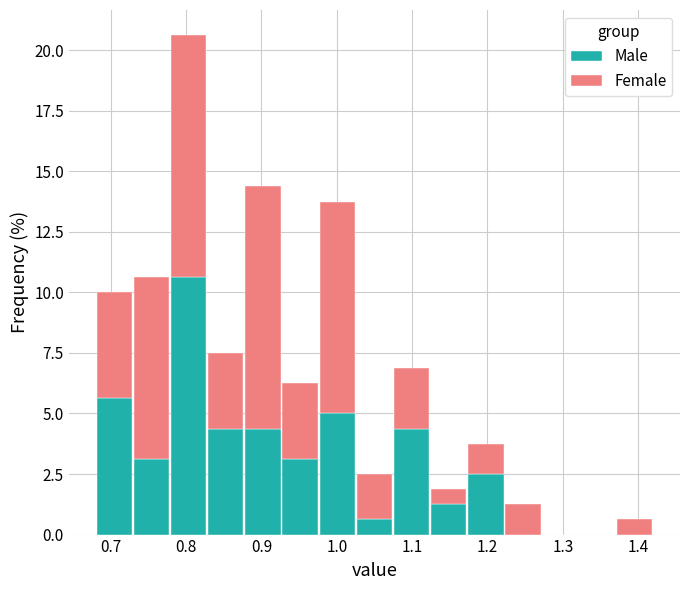

Reading left to right, list every stacked bar in this chart as the range it spans on the x-axis followed by its total height. Neither the bar edges nor the heights are printed on the chart, so give them approximately, as read against the axes.

0.68 to 0.73: 10.0
0.73 to 0.78: 10.5
0.78 to 0.83: 20.5
0.83 to 0.88: 7.5
0.88 to 0.93: 14.5
0.93 to 0.98: 6.5
0.98 to 1.03: 14.0
1.03 to 1.07: 2.5
1.07 to 1.12: 7.0
1.12 to 1.17: 2.0
1.17 to 1.22: 4.0
1.22 to 1.27: 1.5
1.27 to 1.32: 0
1.32 to 1.37: 0
1.37 to 1.42: 0.5